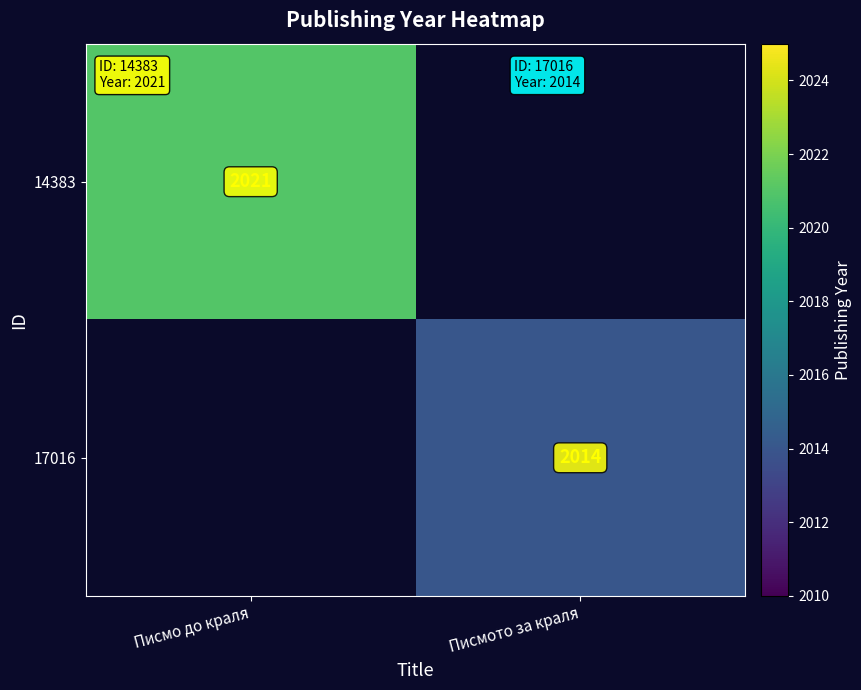

The value of 14383 at Писмо до краля is 2021. True or false?

True